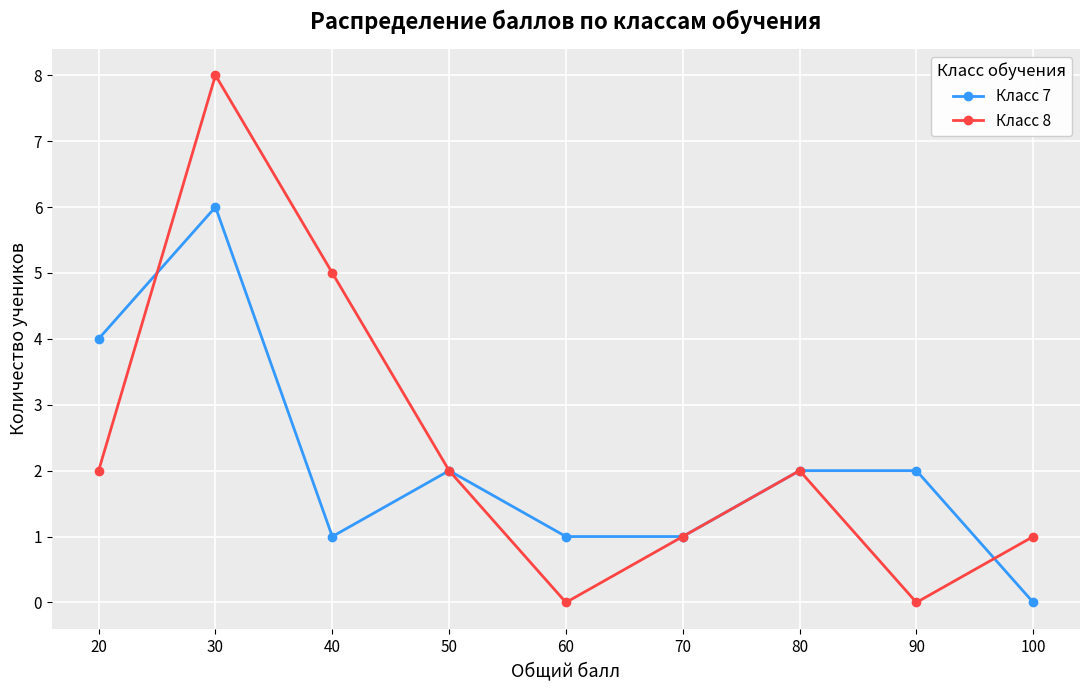

Reading left to right, transcribe all the data shown in this chart.

Класс 7: 4	6	1	2	1	1	2	2	0
Класс 8: 2	8	5	2	0	1	2	0	1